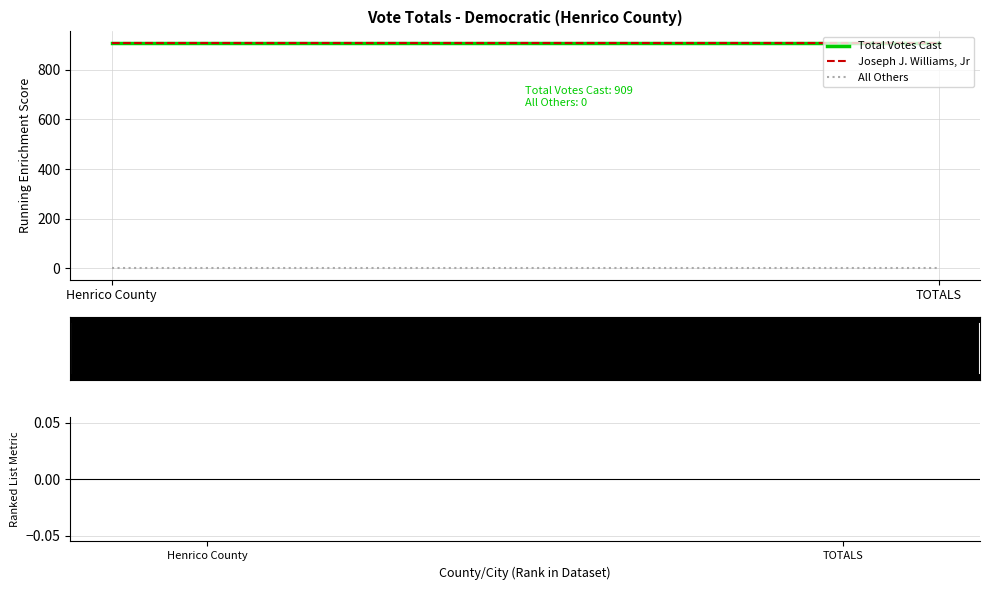

At Henrico County, list the series in order from smallest to largest.

All Others, Total Votes Cast, Joseph J. Williams, Jr